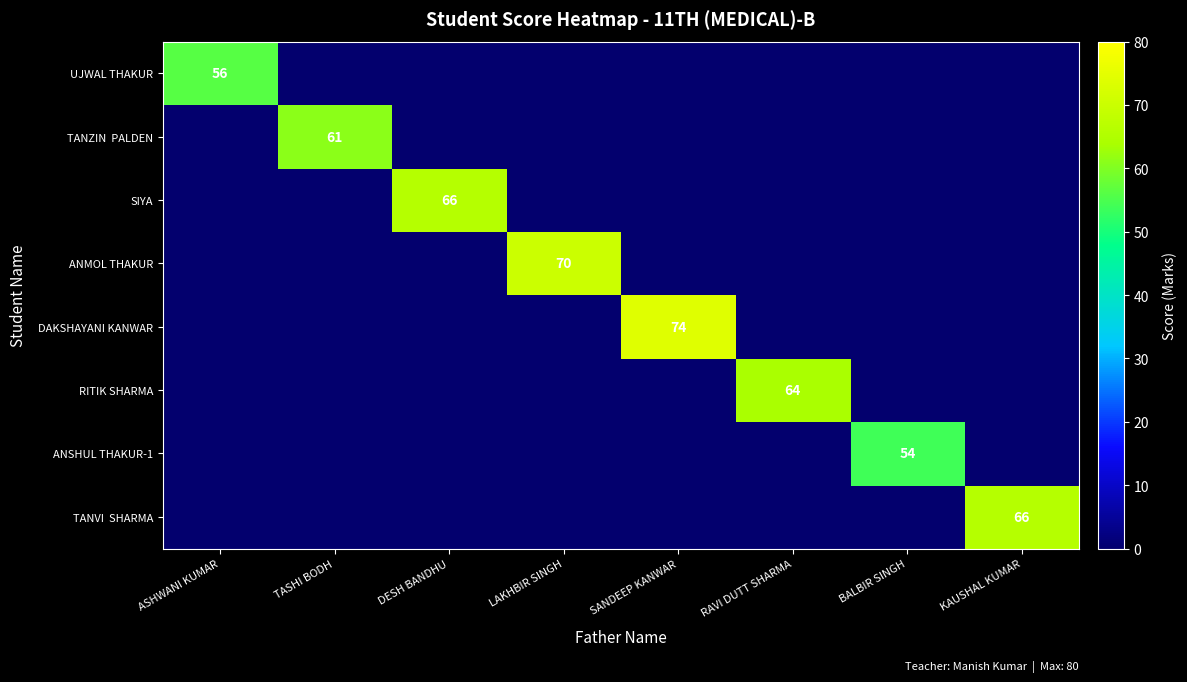

The SIYA series shows 66 at DESH BANDHU. True or false?

True